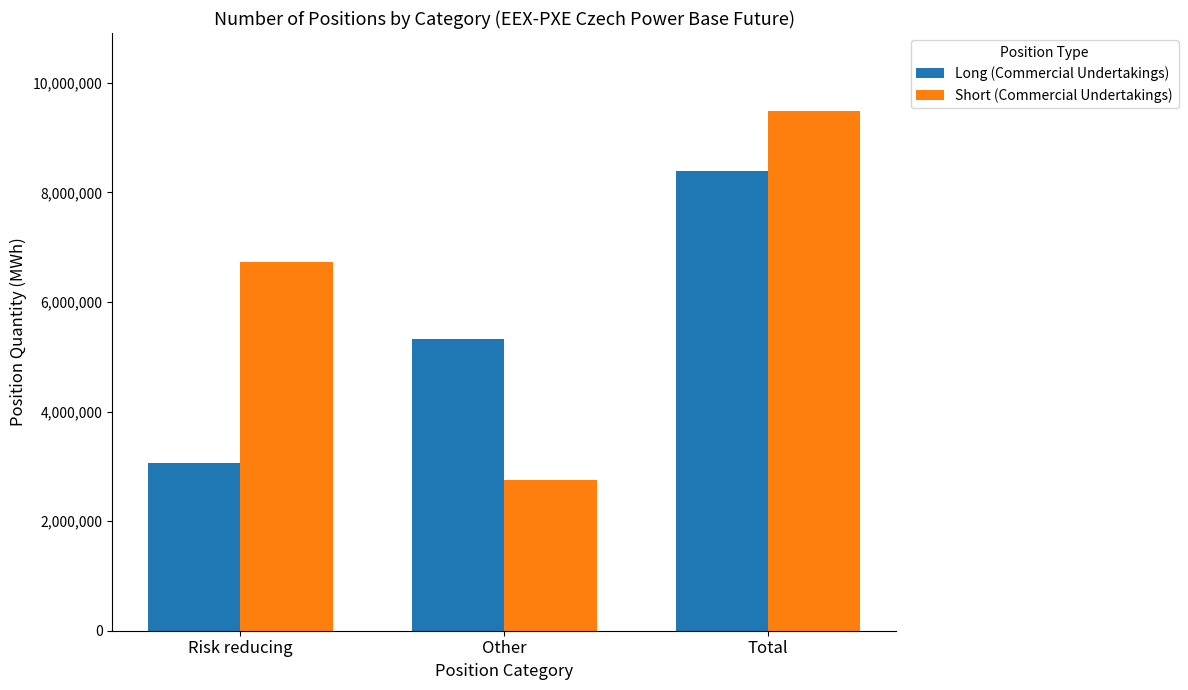

Is it true that Short (Commercial Undertakings) equals 9201112 at Risk reducing?

False